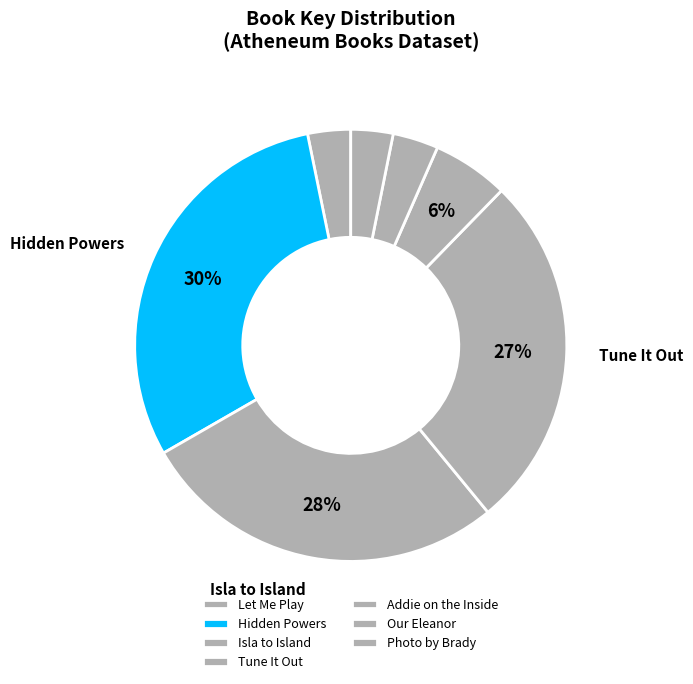

Which slice is the largest?

Hidden Powers